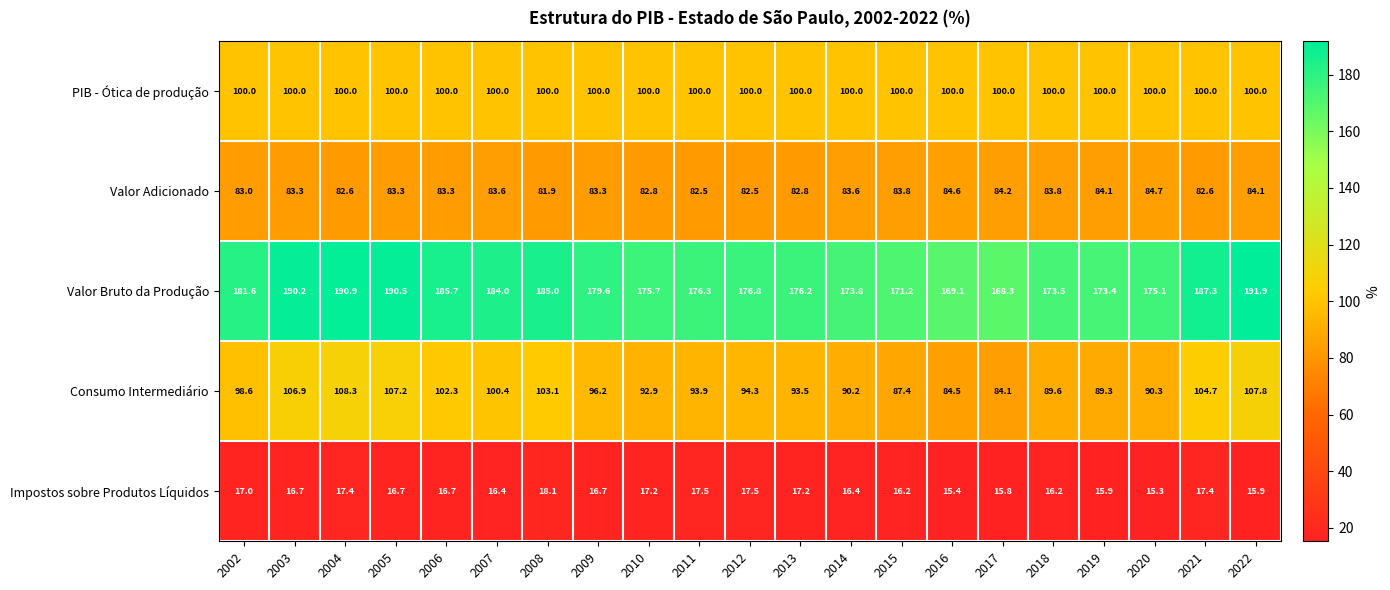

At which label is Valor Bruto da Produção closest to 180?

2009